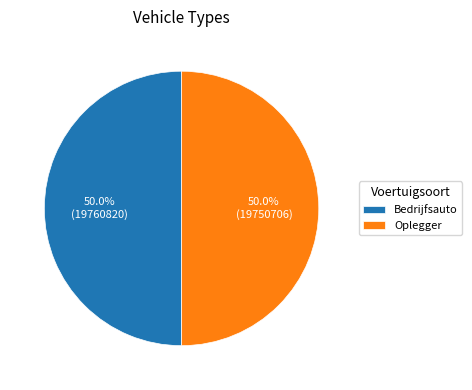

To the nearest percent, what is the combined percentage of Bedrijfsauto and Oplegger?

100%